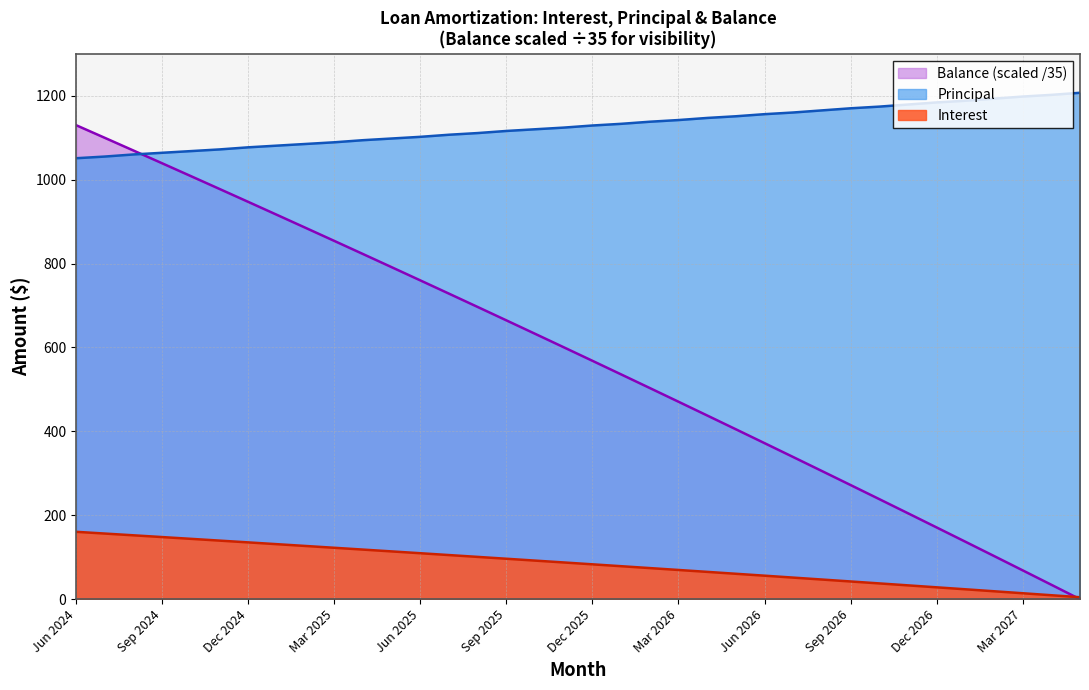

What is the difference between the maximum and second lowest values in the Principal series?

152.0